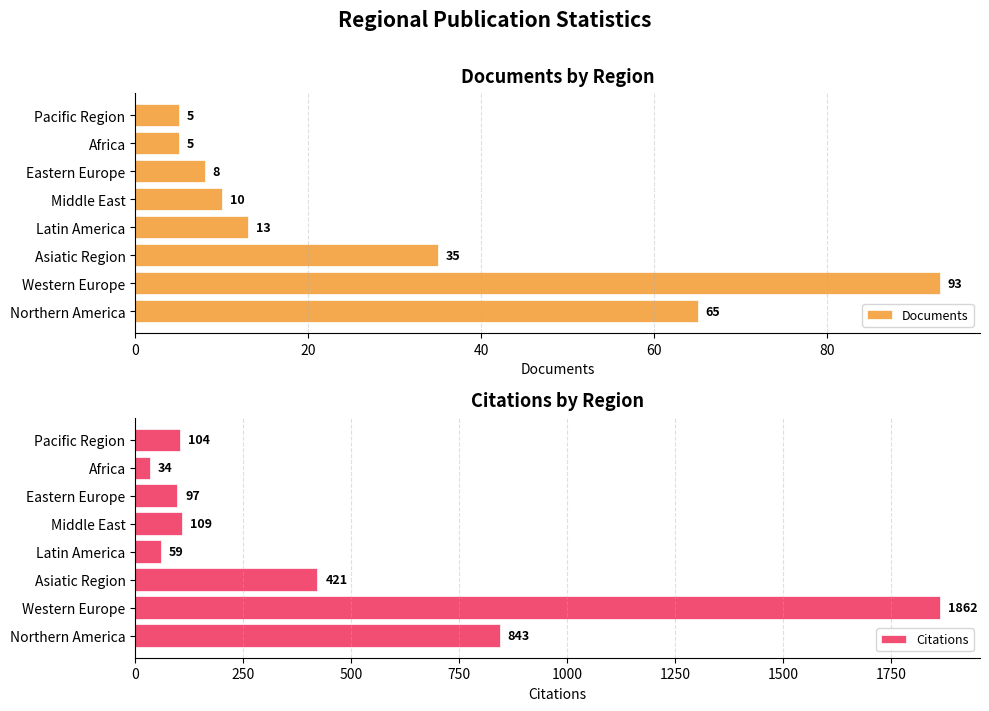

How many bars are there in each group?

2